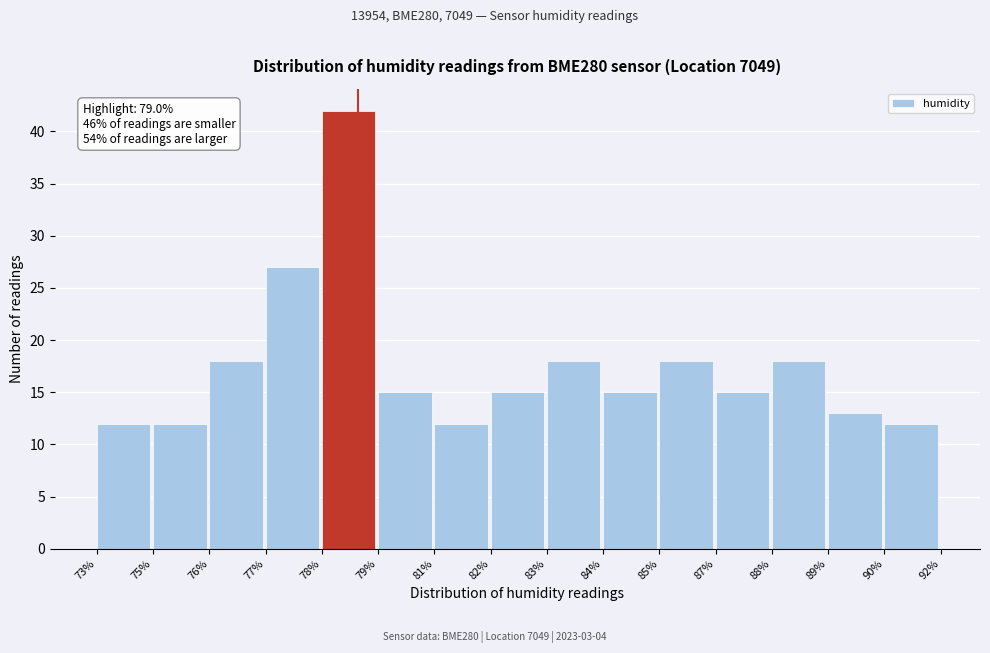

Reading left to right, what are all the values shown in this chart?

73%=12	75%=12	76%=18	77%=27	78%=42	79%=15	81%=12	82%=15	83%=18	84%=15	85%=18	87%=15	88%=18	89%=13	90%=12